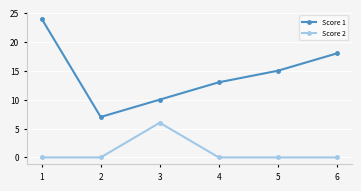

What is the maximum value for Score 1?

24